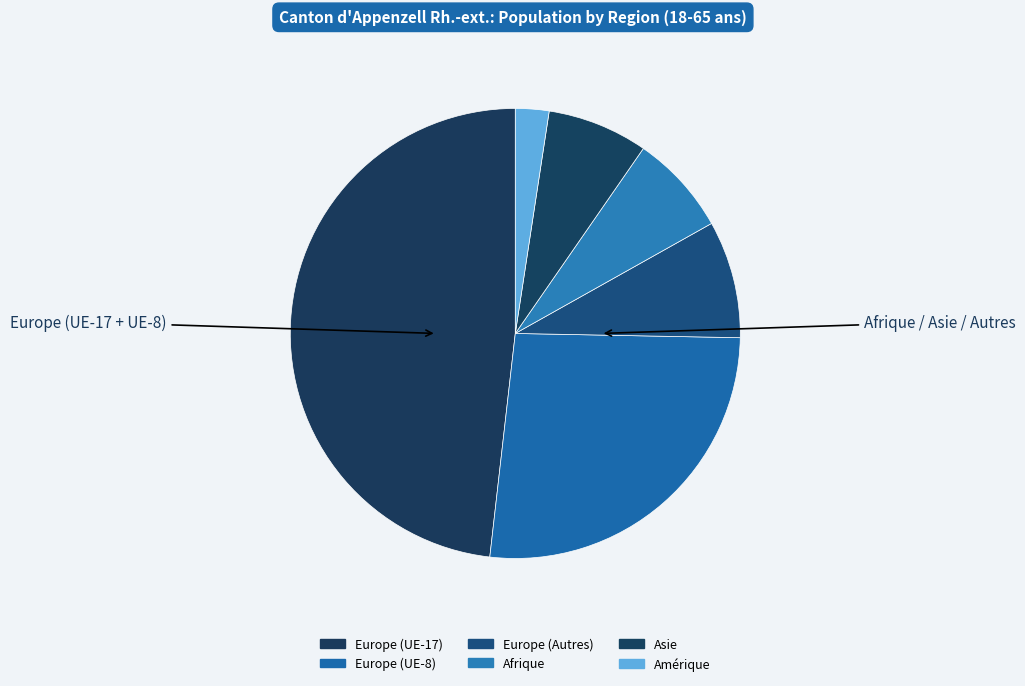

How many segments does this pie chart have?

6